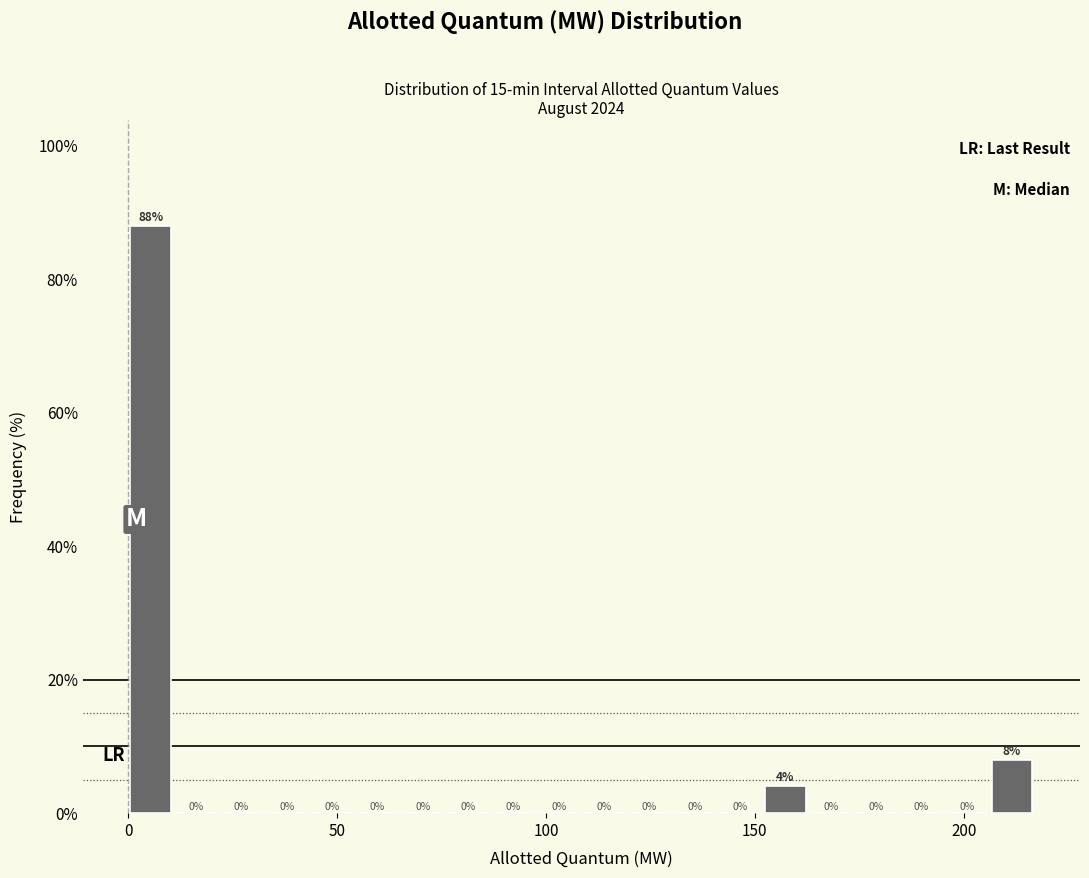

Around what value on the x-axis is the tallest bar? Give the approximate position of its centre, as read against the axis.

5